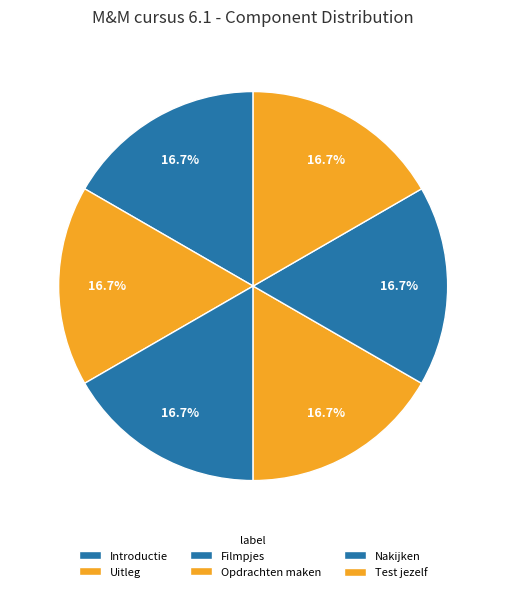

What is the largest slice in the pie chart?

Introductie